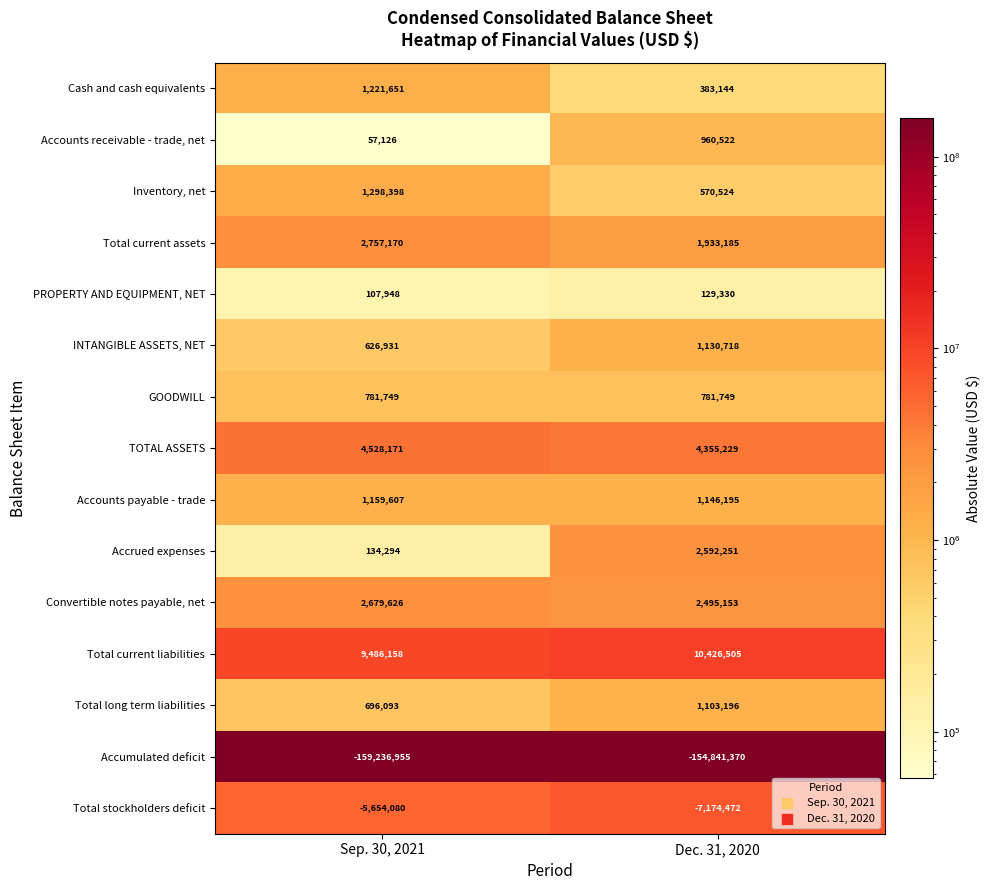

Which series has the widest spread of values?

Accumulated deficit